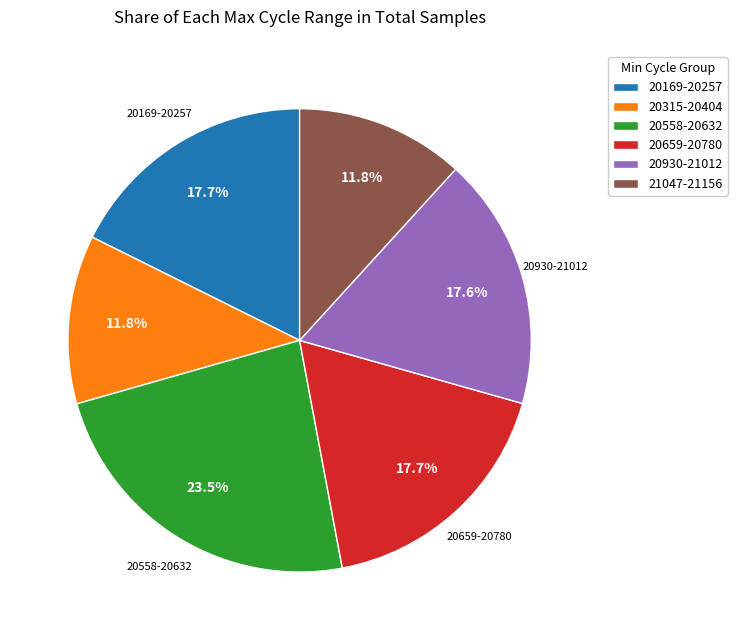

Is there a majority slice in this chart?

No